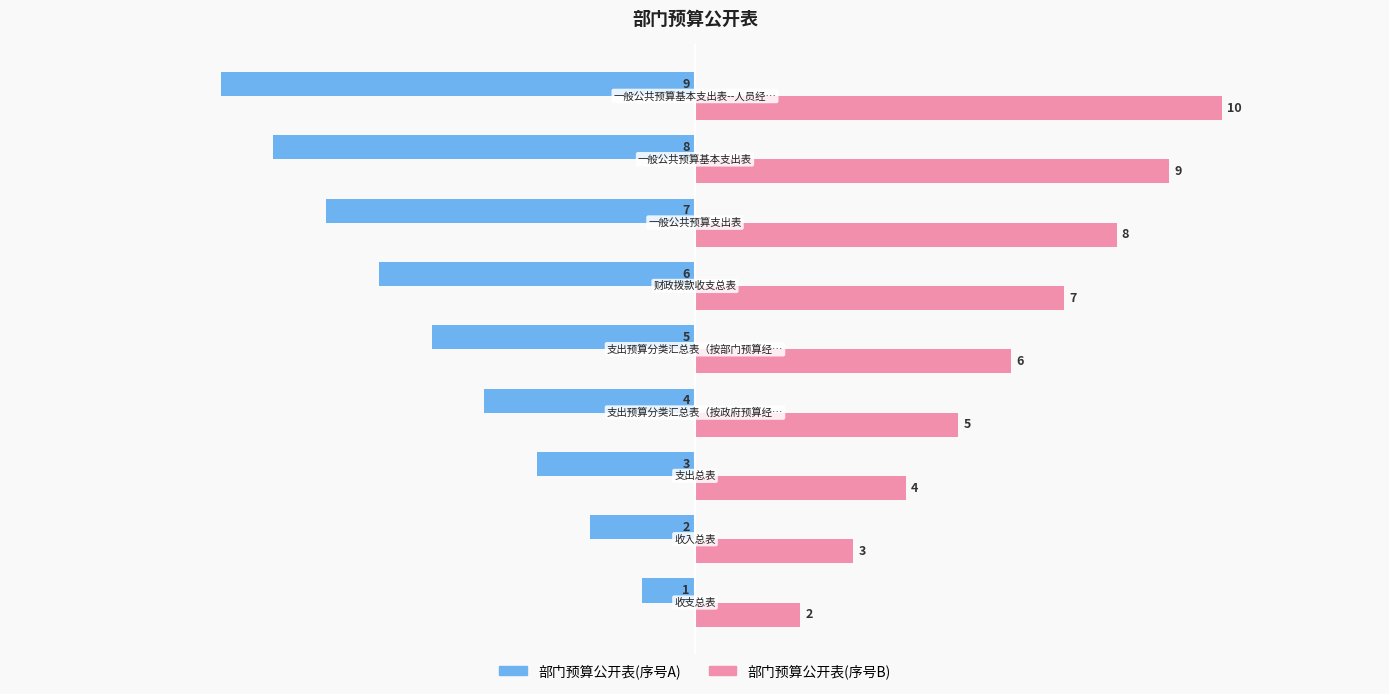

What is the greatest value displayed?

10